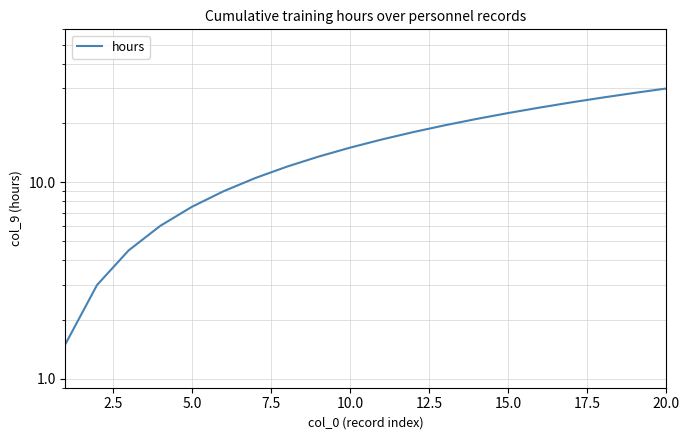

Does the chart have visible grid lines?

Yes